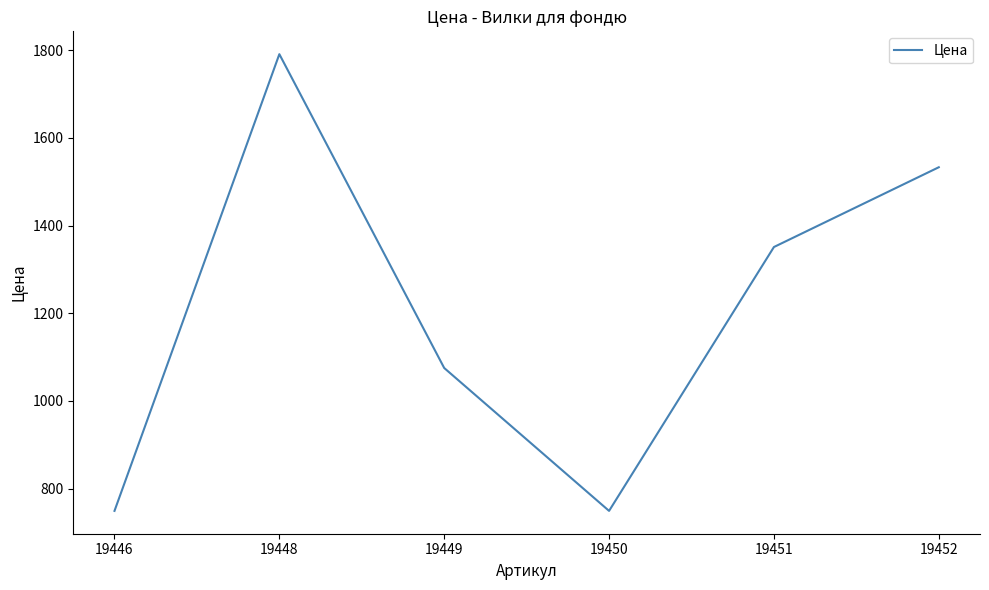

Approximately how many times larger is the value at 19446 compared to 19448?

0.4